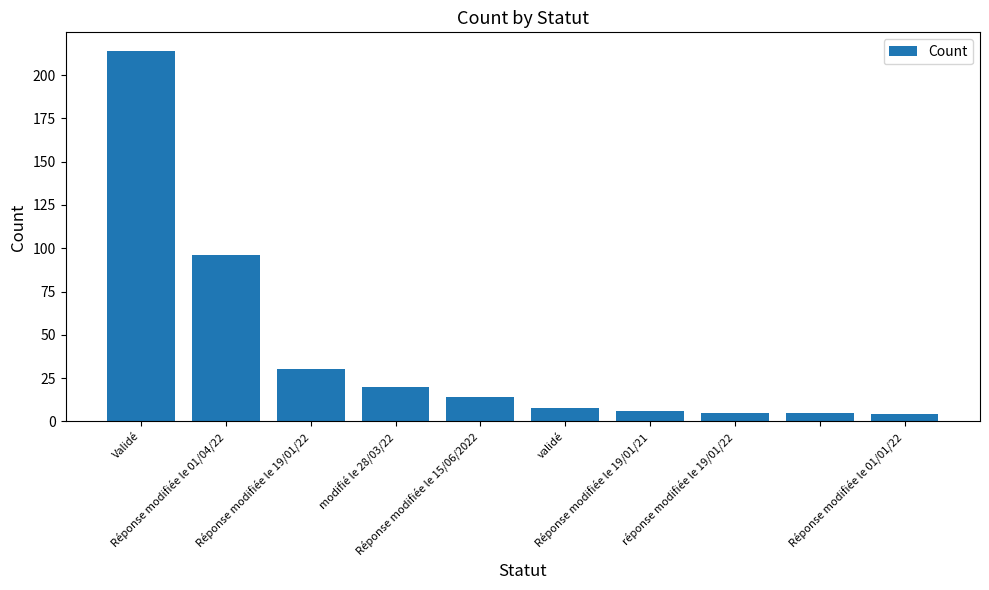

How many distinct data groups are displayed?

1